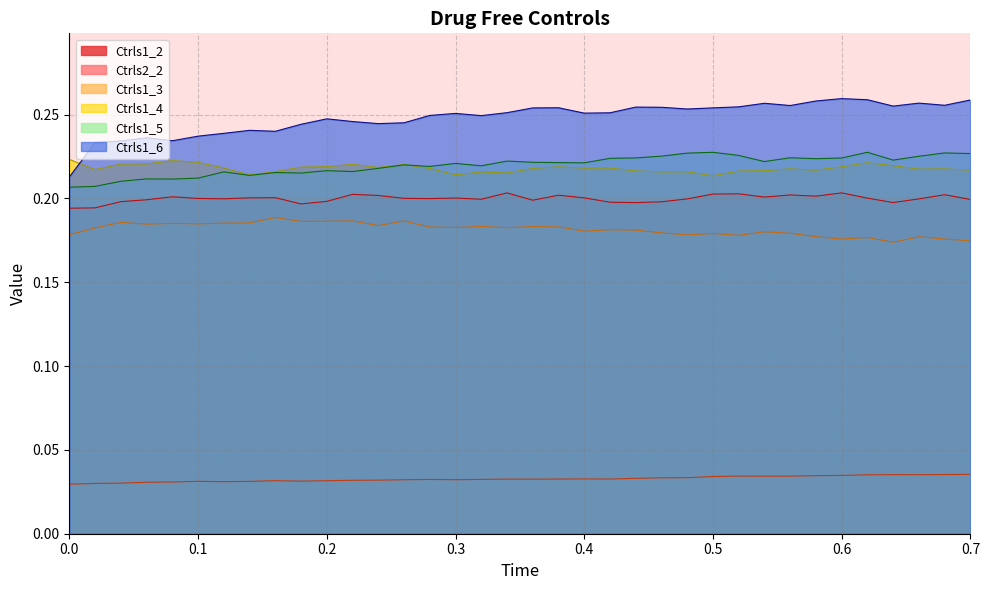

Reading left to right, list all the values displayed in this chart.

Ctrls1_2: 0.2	0.2	0.2	0.2	0.2	0.2	0.2	0.2	0.2	0.2	0.2	0.2	0.2	0.2	0.2	0.2	0.2	0.2	0.2	0.2	0.2	0.2	0.2	0.2	0.2	0.2	0.2	0.2	0.2	0.2	0.2	0.2	0.2	0.2	0.2	0.2
Ctrls2_2: 0.0	0.0	0.0	0.0	0.0	0.0	0.0	0.0	0.0	0.0	0.0	0.0	0.0	0.0	0.0	0.0	0.0	0.0	0.0	0.0	0.0	0.0	0.0	0.0	0.0	0.0	0.0	0.0	0.0	0.0	0.0	0.0	0.0	0.0	0.0	0.0
Ctrls1_3: 0.2	0.2	0.2	0.2	0.2	0.2	0.2	0.2	0.2	0.2	0.2	0.2	0.2	0.2	0.2	0.2	0.2	0.2	0.2	0.2	0.2	0.2	0.2	0.2	0.2	0.2	0.2	0.2	0.2	0.2	0.2	0.2	0.2	0.2	0.2	0.2
Ctrls1_4: 0.2	0.2	0.2	0.2	0.2	0.2	0.2	0.2	0.2	0.2	0.2	0.2	0.2	0.2	0.2	0.2	0.2	0.2	0.2	0.2	0.2	0.2	0.2	0.2	0.2	0.2	0.2	0.2	0.2	0.2	0.2	0.2	0.2	0.2	0.2	0.2
Ctrls1_5: 0.2	0.2	0.2	0.2	0.2	0.2	0.2	0.2	0.2	0.2	0.2	0.2	0.2	0.2	0.2	0.2	0.2	0.2	0.2	0.2	0.2	0.2	0.2	0.2	0.2	0.2	0.2	0.2	0.2	0.2	0.2	0.2	0.2	0.2	0.2	0.2
Ctrls1_6: 0.2	0.2	0.2	0.2	0.2	0.2	0.2	0.2	0.2	0.2	0.2	0.2	0.2	0.2	0.2	0.3	0.2	0.3	0.3	0.3	0.3	0.3	0.3	0.3	0.3	0.3	0.3	0.3	0.3	0.3	0.3	0.3	0.3	0.3	0.3	0.3